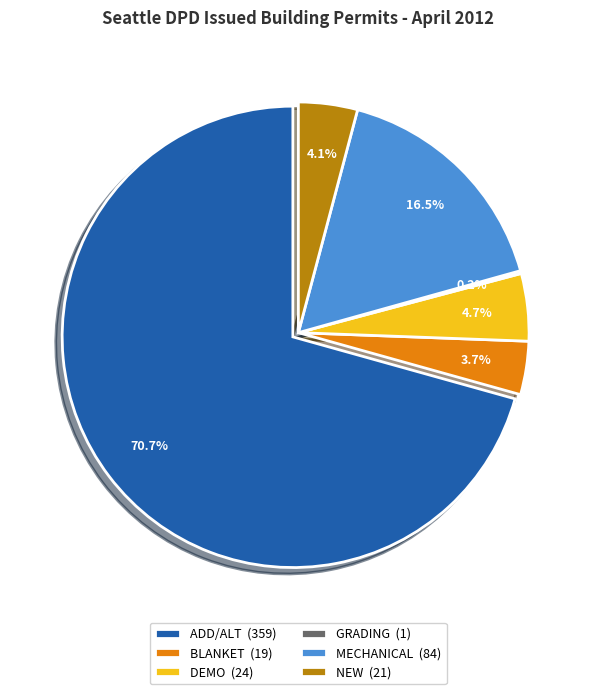

Which slice is the smallest?

GRADING